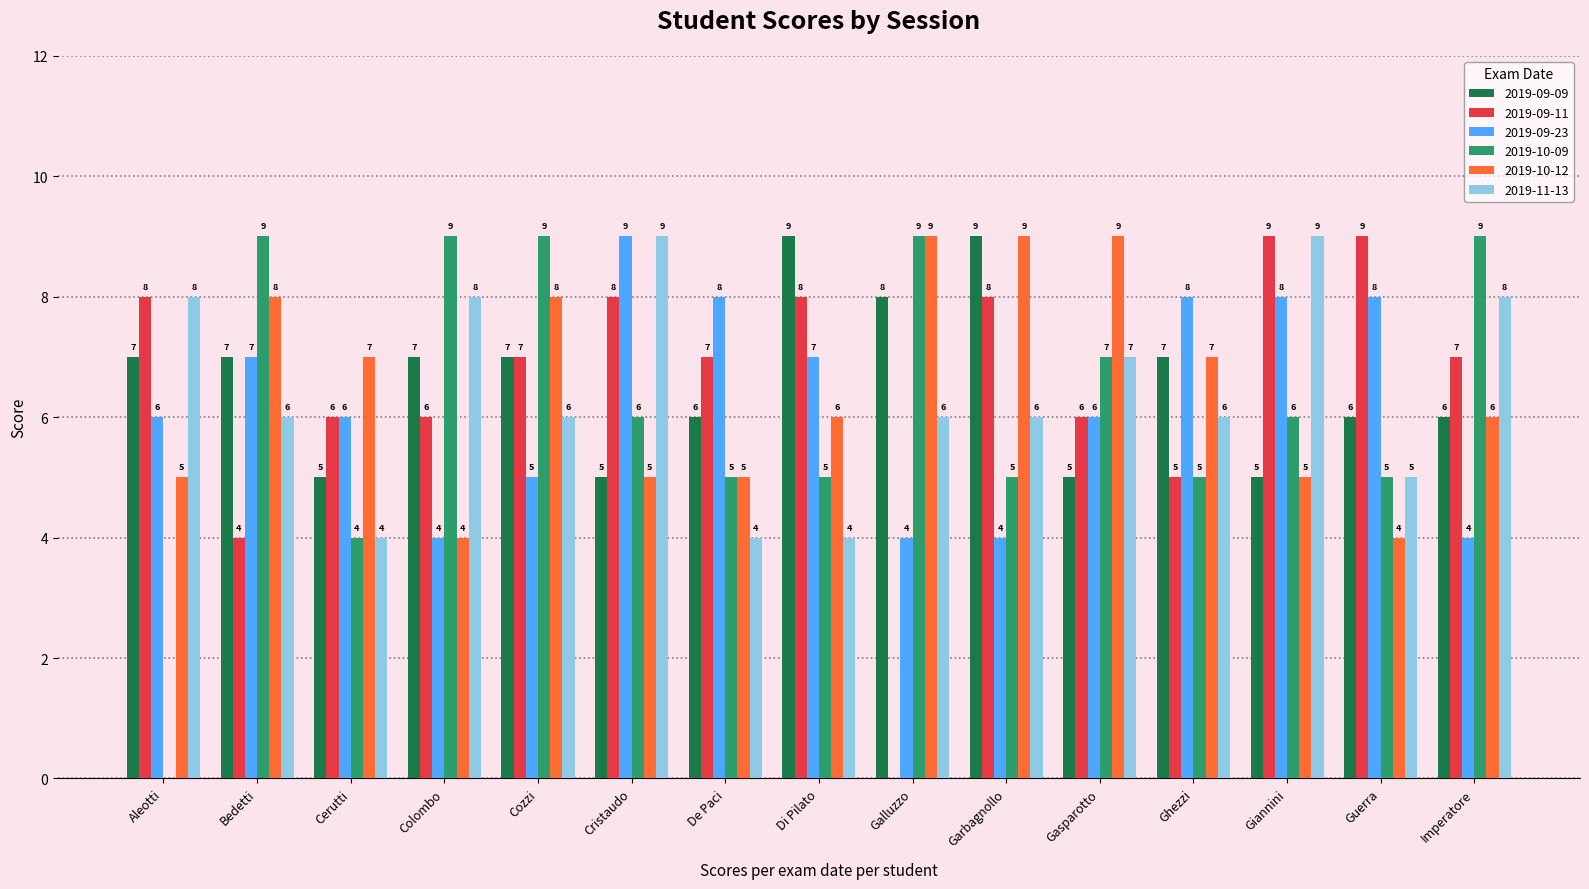

What is the sum of the 2019-09-23 values at Imperatore and Cristaudo?

13